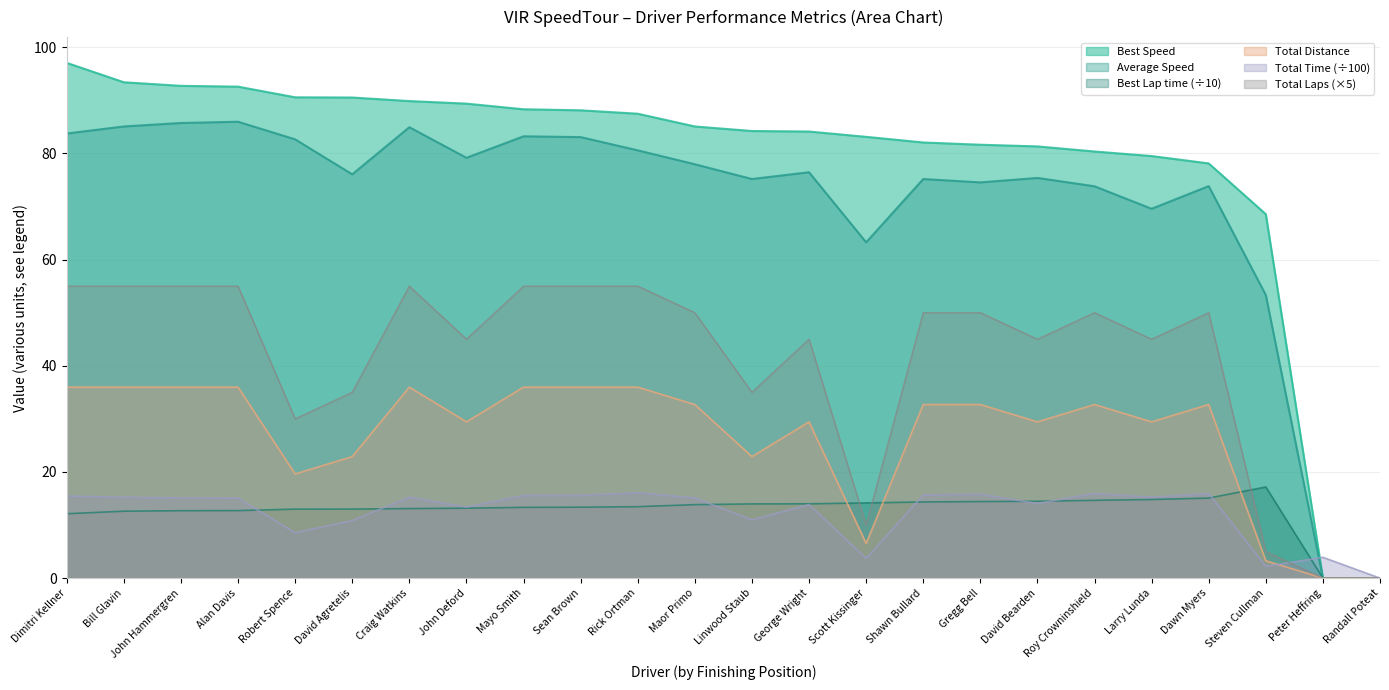

The value of Best Lap time (÷10) at Craig Watkins is 4.2. True or false?

False